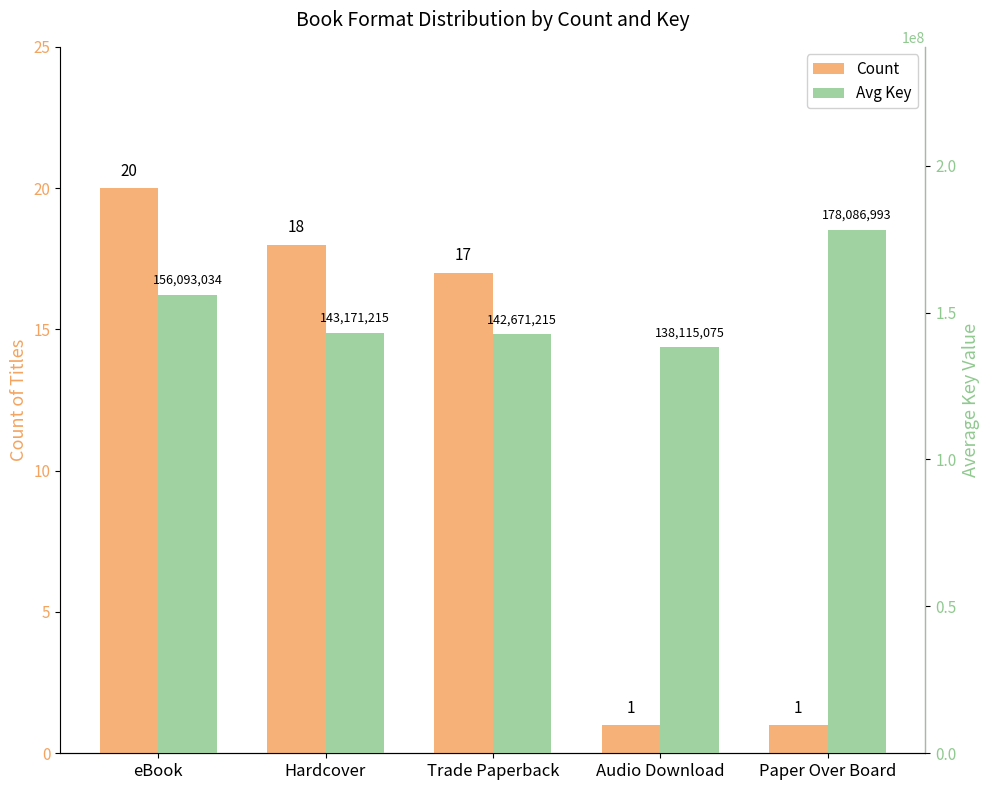

The value of Avg Key at Trade Paperback is 69212422. True or false?

False